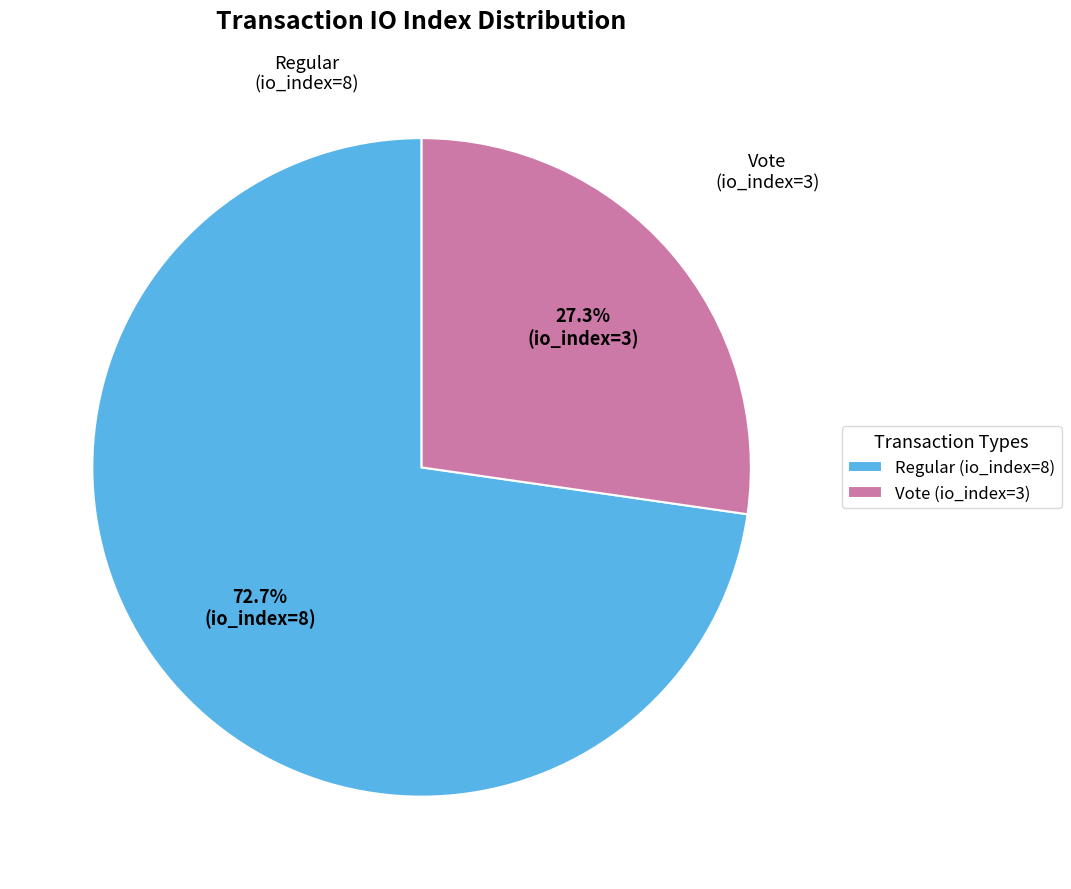

To the nearest percent, what is the average slice percentage?

50%